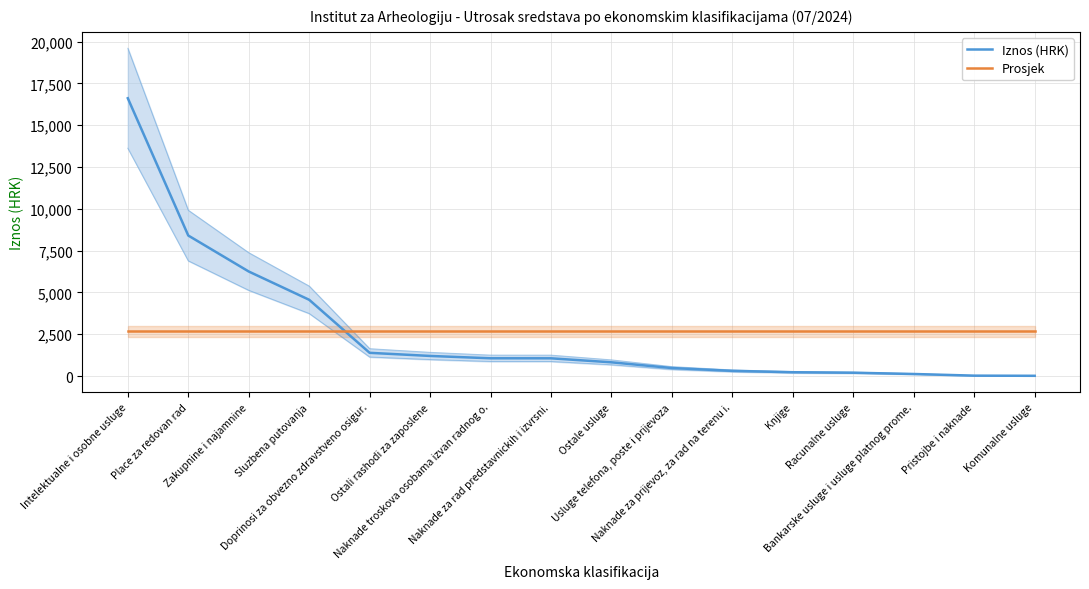

What is the label of the 14th point from the left?

Bankarske usluge i usluge platnog prome.